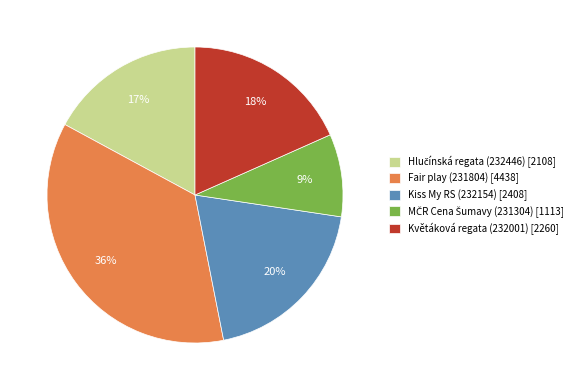

To the nearest percent, what is the average slice percentage?

20%